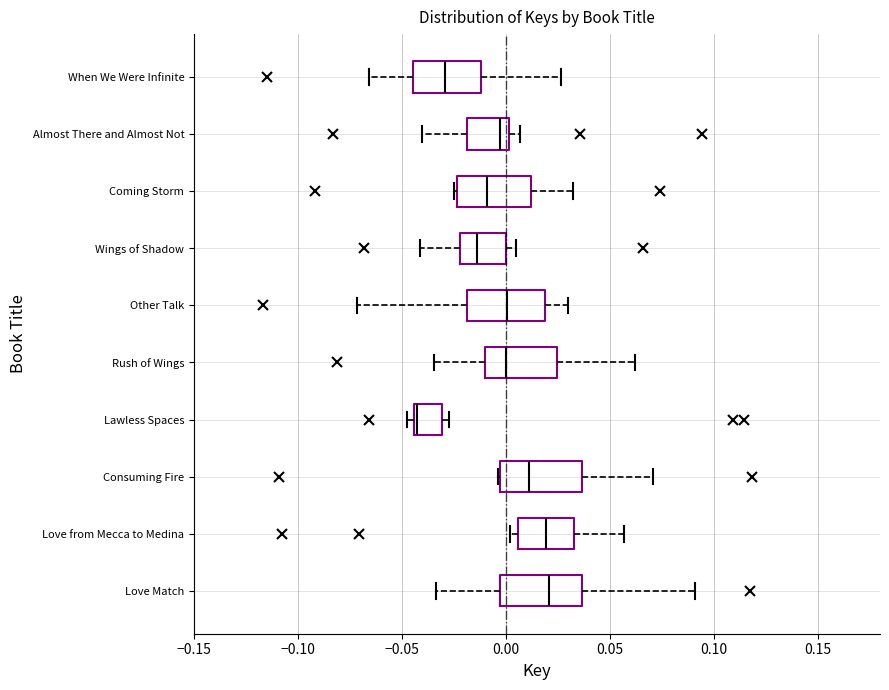

Reading bottom to top, transcribe this box plot: for each box, give where its median line is, the range the box spans, and where its two whiskers end, as read against the x-axis. The values are not printed on the chart, so give them approximately, as read against the axis.

Love Match: median 0.020, box -0.005 to 0.035, whiskers -0.035 to 0.090
Love from Mecca to Medina: median 0.020, box 0.005 to 0.035, whiskers 0.000 to 0.055
Consuming Fire: median 0.010, box -0.005 to 0.035, whiskers -0.005 to 0.070
Lawless Spaces: median -0.045 (just right of the box's left edge), box -0.045 to -0.030, whiskers -0.045 (just left of the box's left edge) to -0.025
Rush of Wings: median 0.000, box -0.010 to 0.025, whiskers -0.035 to 0.060
Other Talk: median 0.000, box -0.020 to 0.020, whiskers -0.070 to 0.030
Wings of Shadow: median -0.015, box -0.020 to 0.000, whiskers -0.040 to 0.005
Coming Storm: median -0.010, box -0.025 to 0.010, whiskers -0.025 to 0.030
Almost There and Almost Not: median -0.005, box -0.020 to 0.000, whiskers -0.040 to 0.005
When We Were Infinite: median -0.030, box -0.045 to -0.010, whiskers -0.065 to 0.025